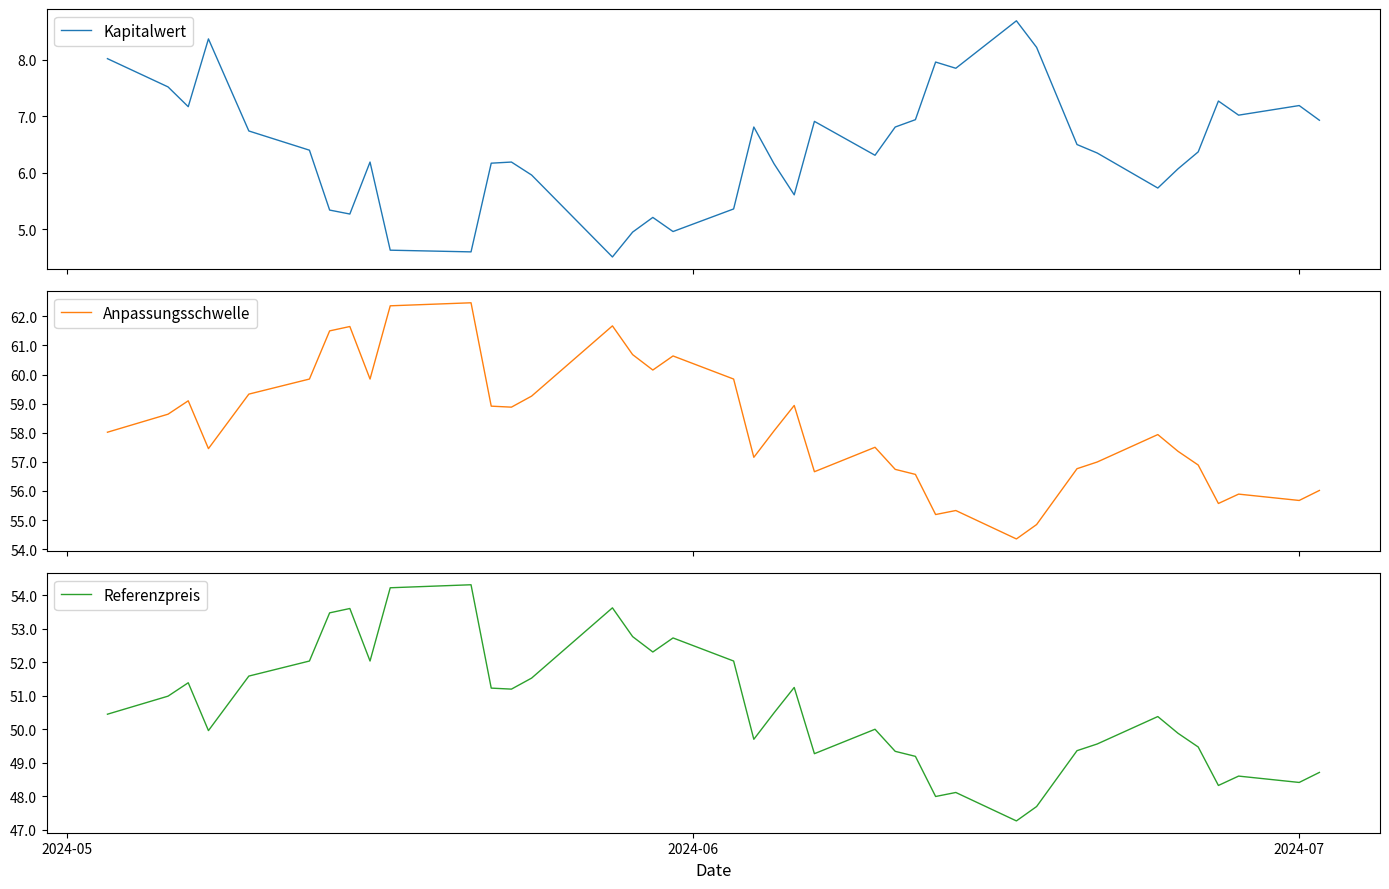

True or false: Anpassungsschwelle and Referenzpreis cross at least once.

False